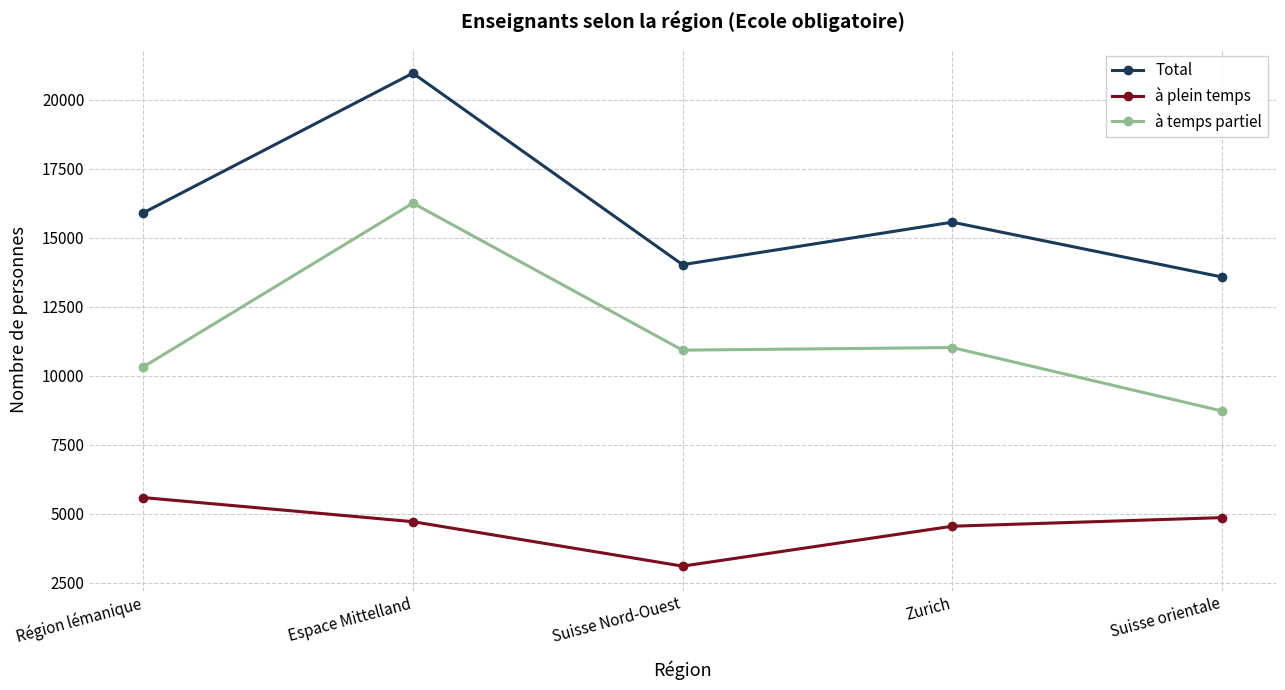

Reading left to right, extract all data points from this chart.

Total: Région lémanique=15900	Espace Mittelland=20963	Suisse Nord-Ouest=14023	Zurich=15564	Suisse orientale=13577
à plein temps: Région lémanique=5583	Espace Mittelland=4709	Suisse Nord-Ouest=3098	Zurich=4544	Suisse orientale=4856
à temps partiel: Région lémanique=10317	Espace Mittelland=16254	Suisse Nord-Ouest=10925	Zurich=11020	Suisse orientale=8721